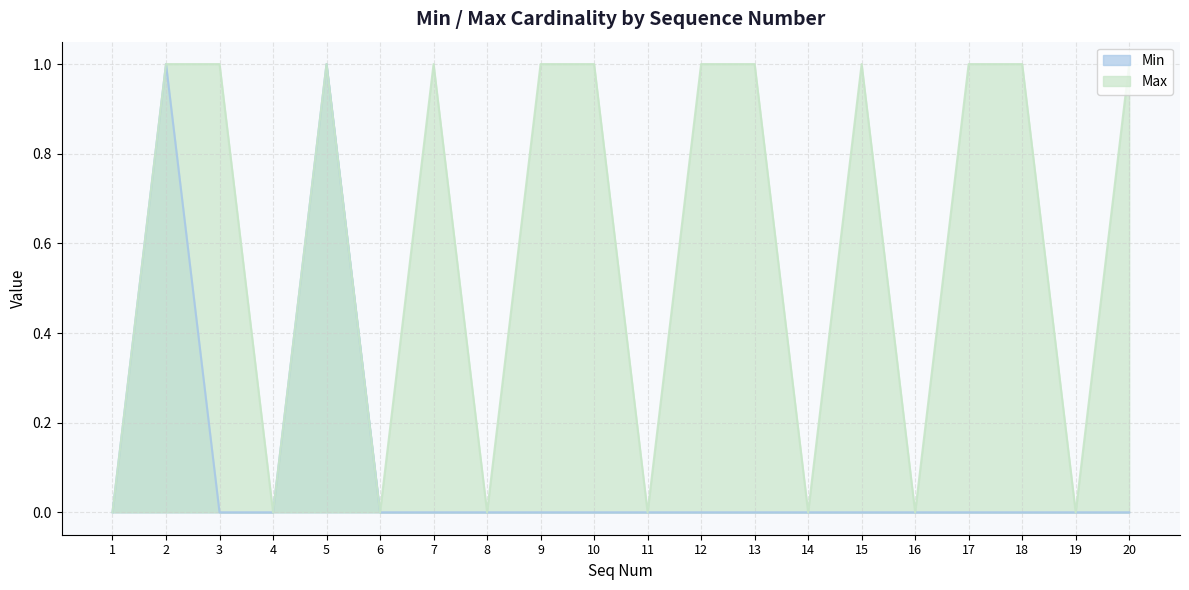

Reading right to left, list all the values displayed in this chart.

Min: 0	0	0	0	0	0	0	0	0	0	0	0	0	0	0	1	0	0	1	0
Max: 1	0	1	1	0	1	0	1	1	0	1	1	0	1	0	1	0	1	1	0